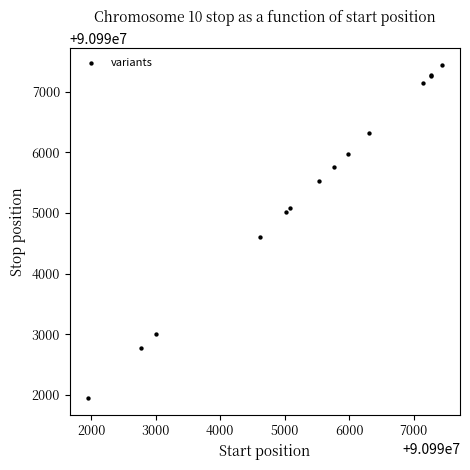

What Y value in the scatter plot is closest to 90994693?

90994610